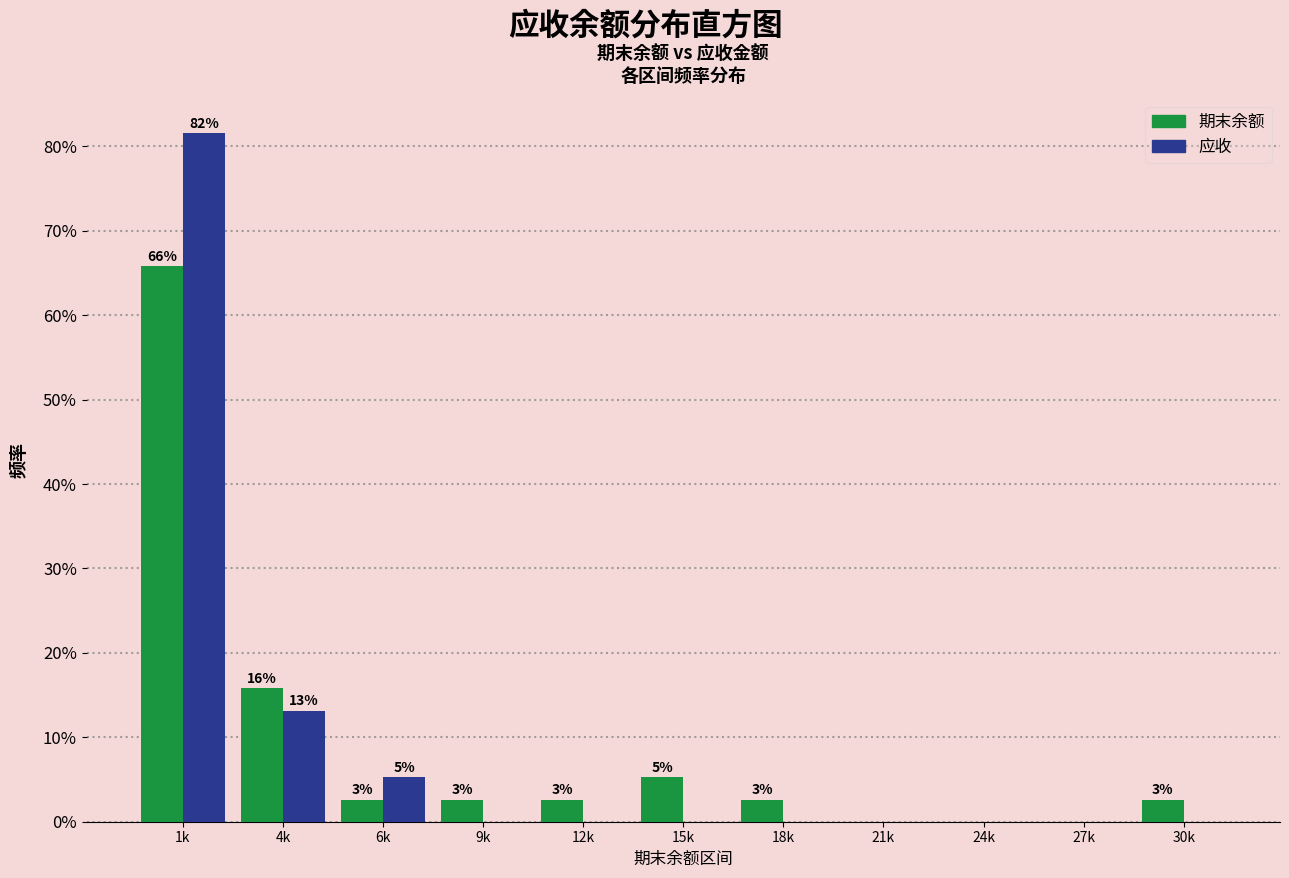

Are the bars grouped side by side (vs. stacked)?

Yes